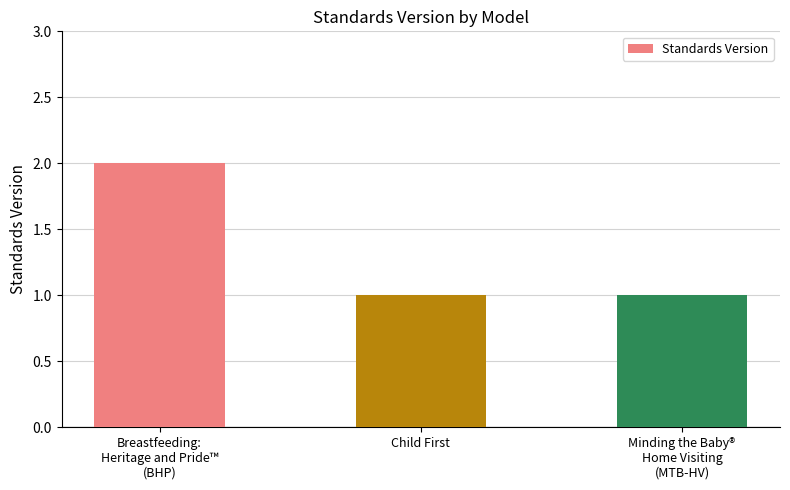

The chart shows a value of 1 at Child First. True or false?

True